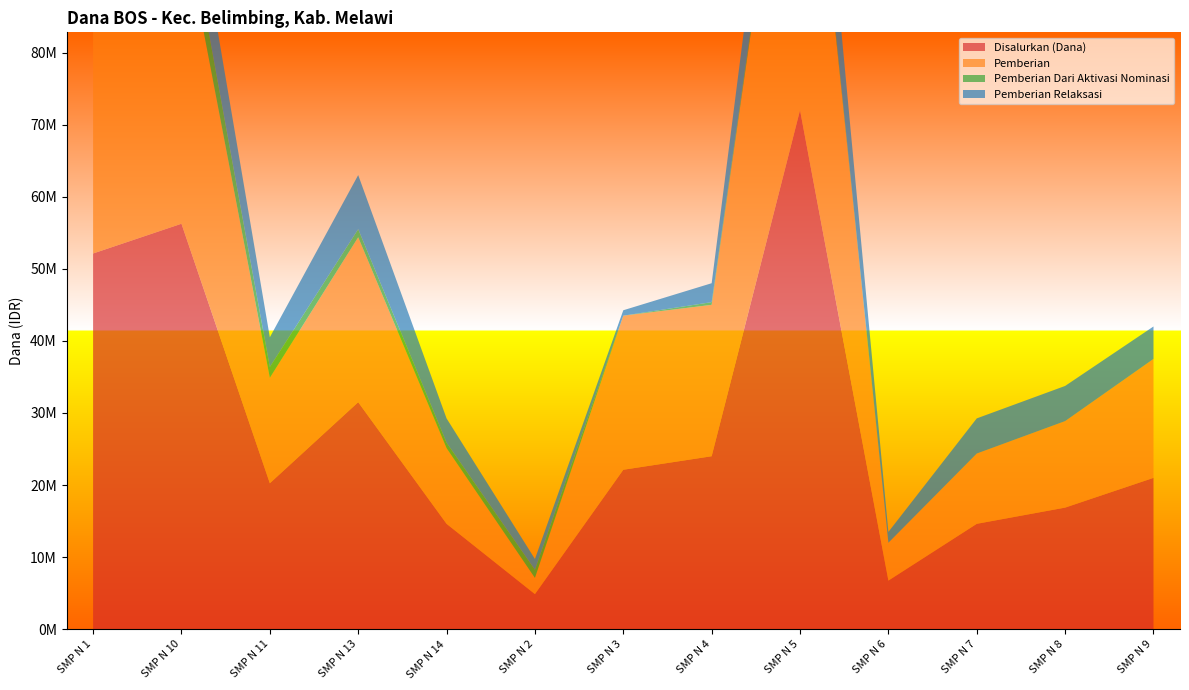

Reading left to right, list all the values displayed in this chart.

Disalurkan (Dana): SMP N 1=52125000	SMP N 10=56250000	SMP N 11=20250000	SMP N 13=31500000	SMP N 14=14625000	SMP N 2=4875000	SMP N 3=22125000	SMP N 4=24000000	SMP N 5=72000000	SMP N 6=6750000	SMP N 7=14625000	SMP N 8=16875000	SMP N 9=21000000
Pemberian: SMP N 1=42375000	SMP N 10=42750000	SMP N 11=14625000	SMP N 13=22875000	SMP N 14=10500000	SMP N 2=2250000	SMP N 3=21375000	SMP N 4=21000000	SMP N 5=58125000	SMP N 6=5250000	SMP N 7=9750000	SMP N 8=12000000	SMP N 9=16500000
Pemberian Dari Aktivasi Nominasi: SMP N 1=750000	SMP N 10=4500000	SMP N 11=1500000	SMP N 13=1125000	SMP N 14=750000	SMP N 2=1125000	SMP N 3=0	SMP N 4=375000	SMP N 5=750000	SMP N 6=0	SMP N 7=0	SMP N 8=0	SMP N 9=0
Pemberian Relaksasi: SMP N 1=9000000	SMP N 10=9000000	SMP N 11=4125000	SMP N 13=7500000	SMP N 14=3375000	SMP N 2=1500000	SMP N 3=750000	SMP N 4=2625000	SMP N 5=13125000	SMP N 6=1500000	SMP N 7=4875000	SMP N 8=4875000	SMP N 9=4500000